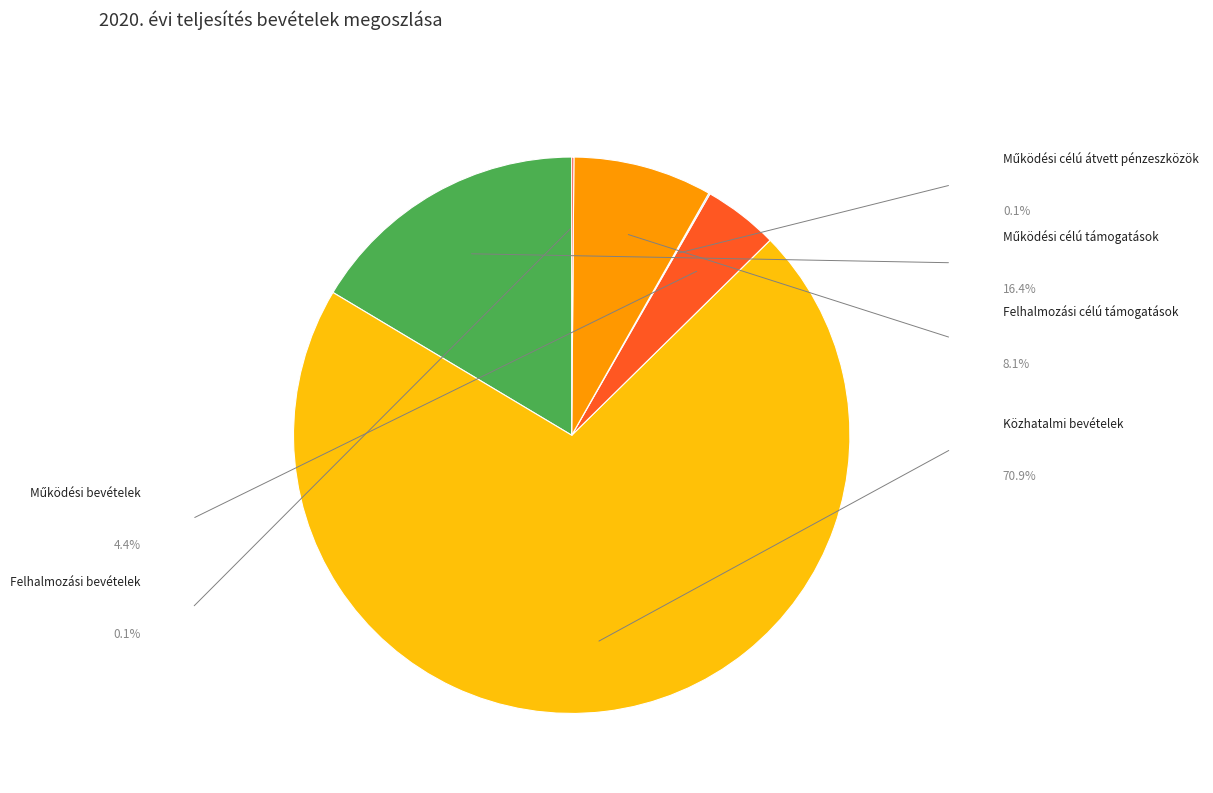

Does any single category account for the majority?

Yes